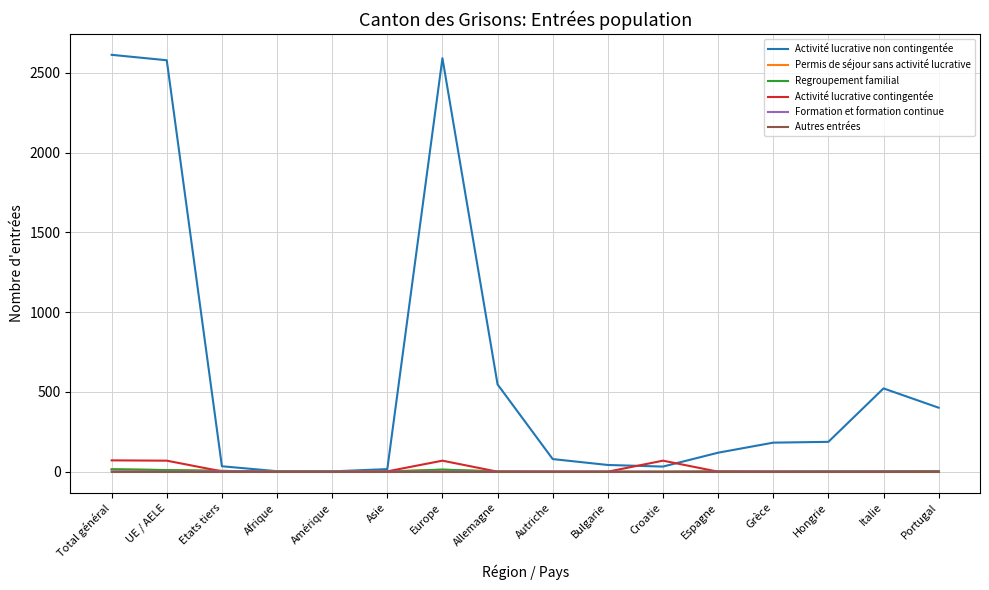

The Activité lucrative non contingentée series shows 774 at Allemagne. True or false?

False